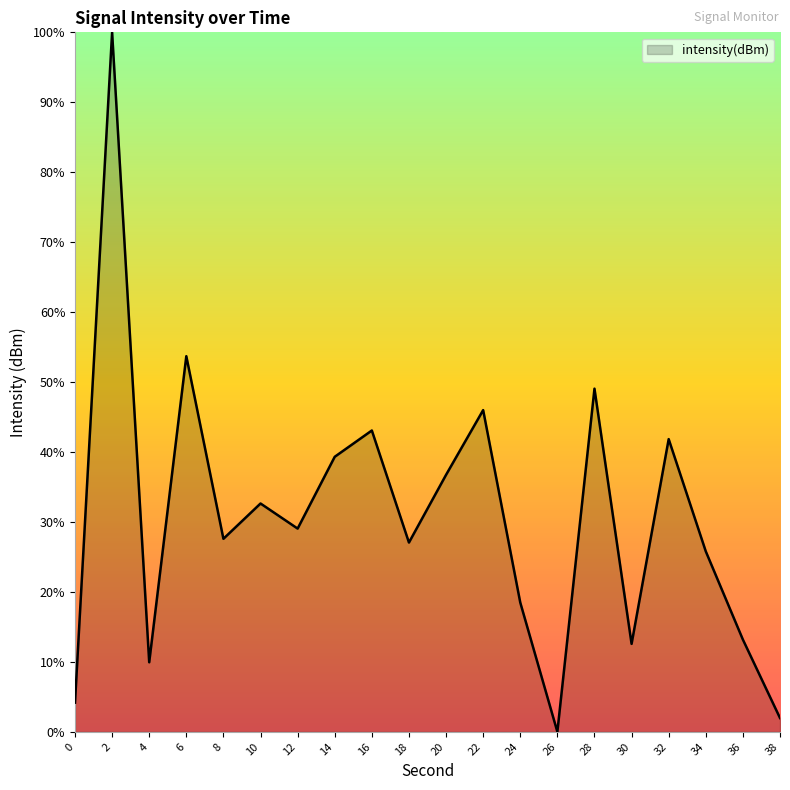

Which has a higher value, 4 or 14?

14